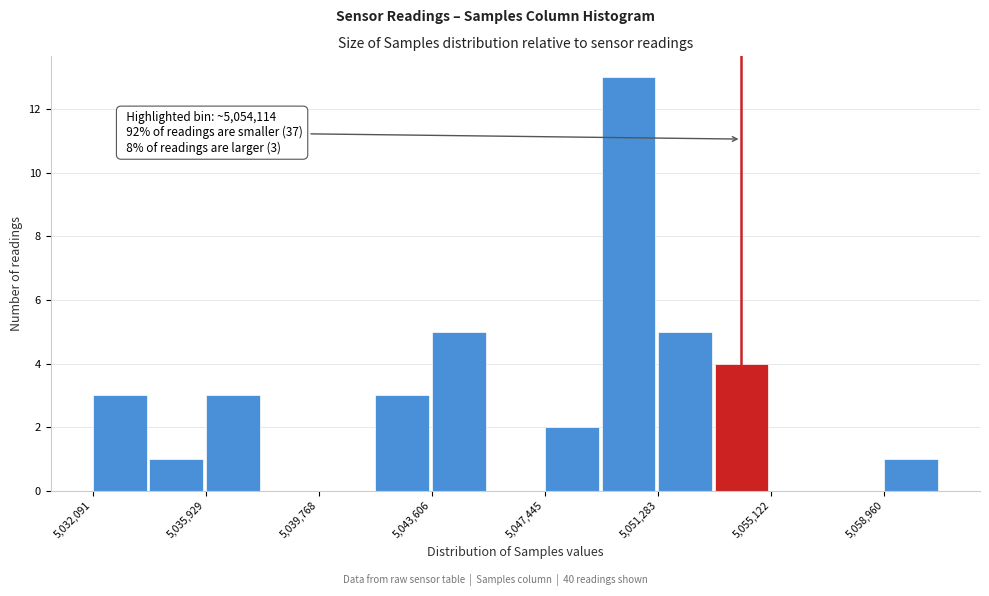

Read against the x-axis, roughly where is the centre of the tallest bar?

5050500